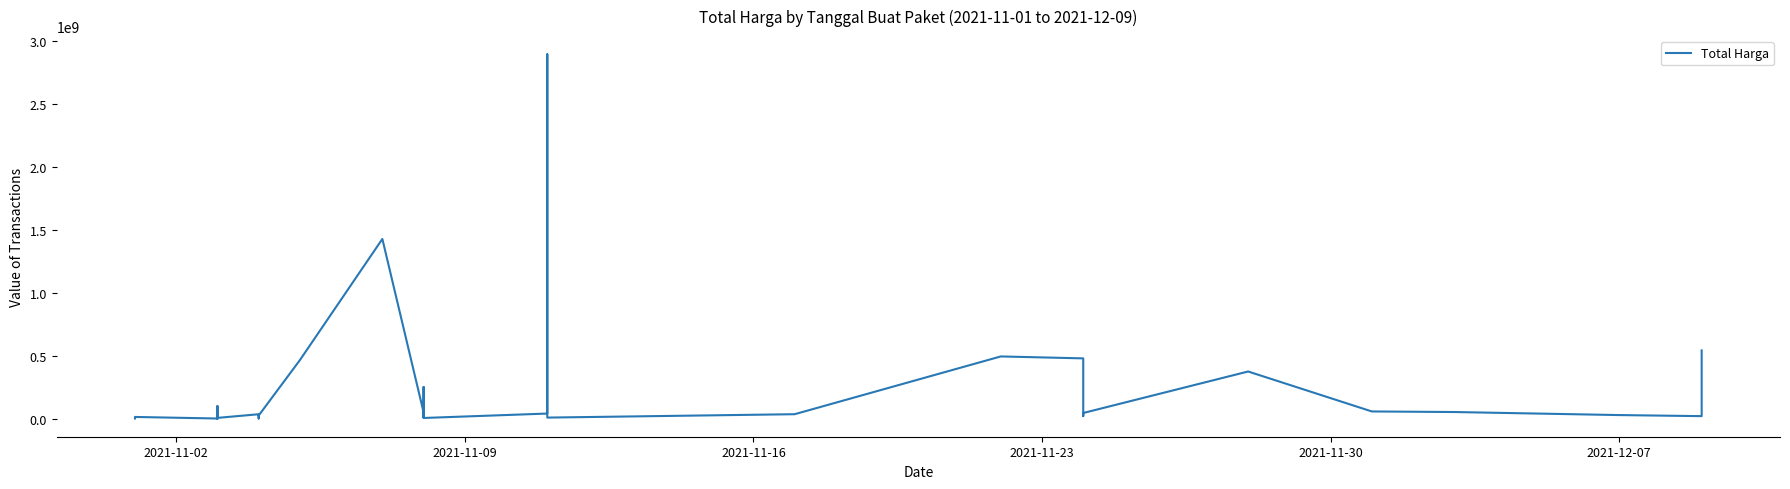

The value at 10 is 22577194. True or false?

False